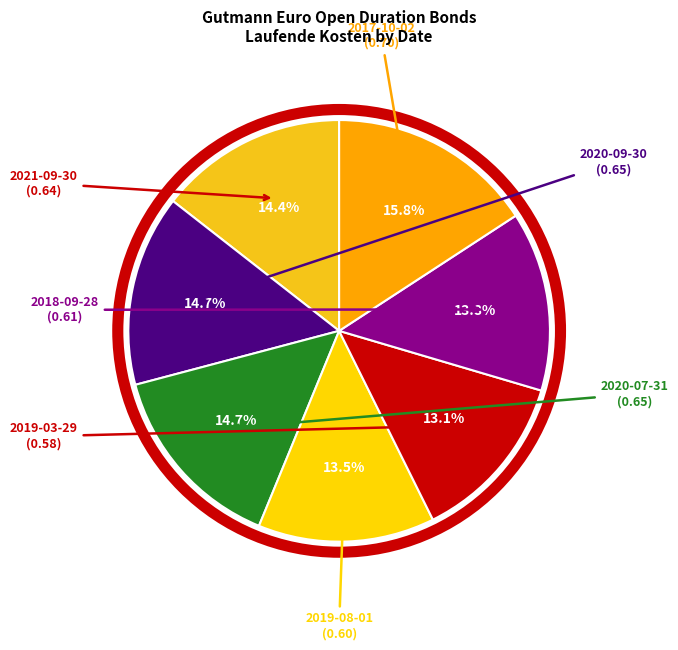

To the nearest percent, what is the average slice percentage?

14%